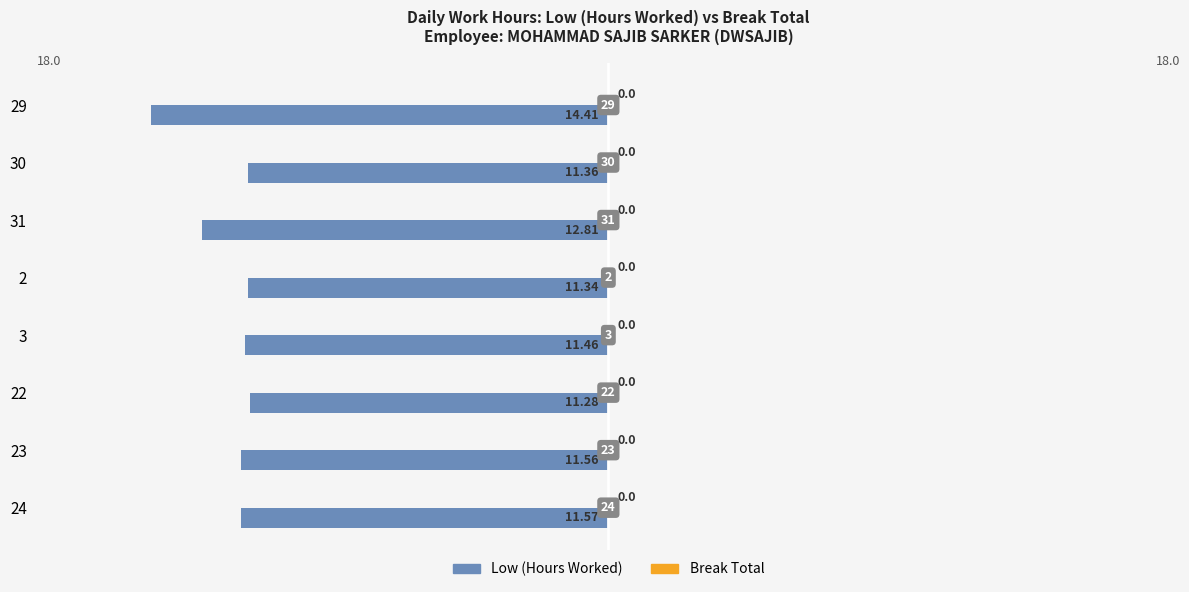

Are the bars horizontal?

Yes